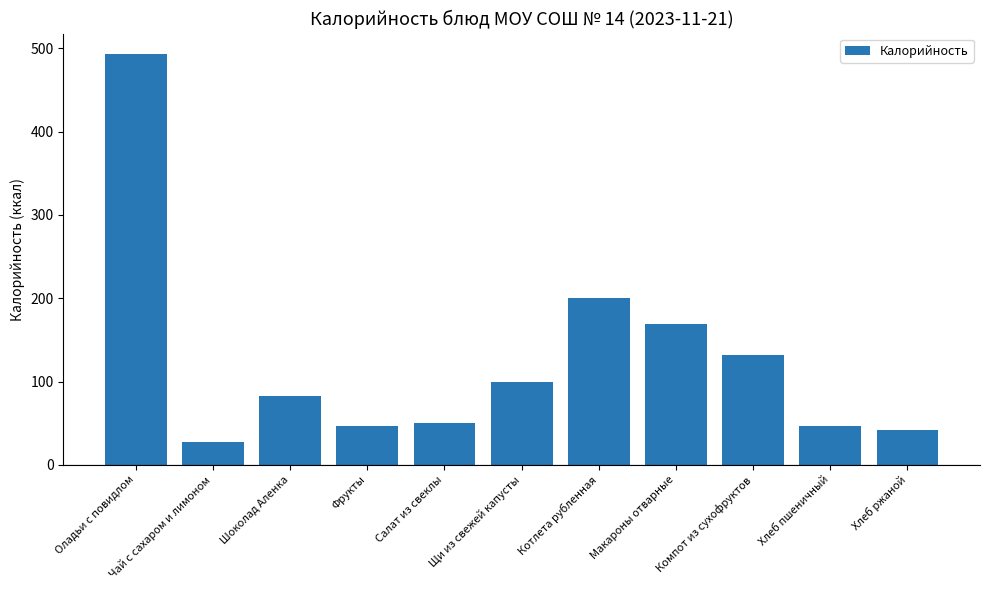

How many distinct data groups are displayed?

1